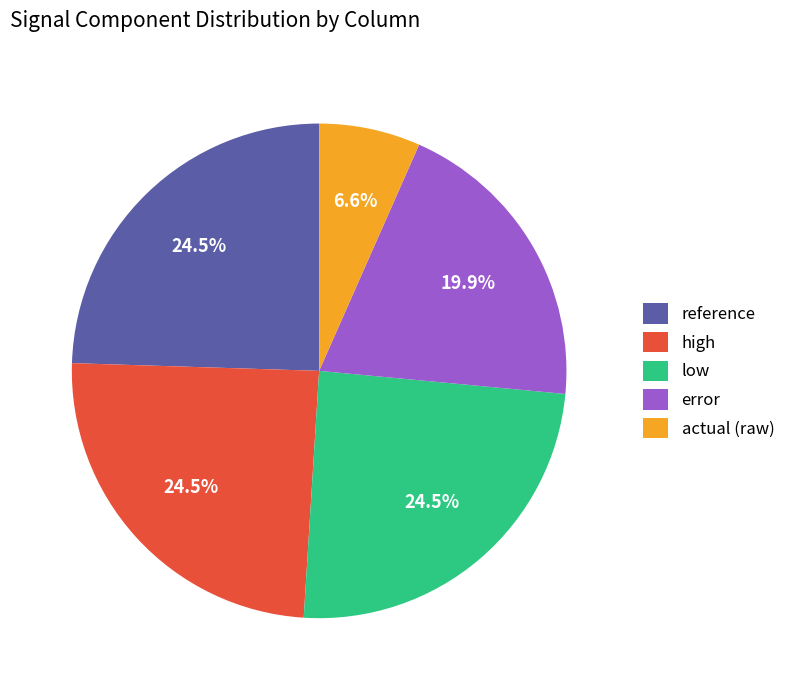

What is the smallest slice in the pie chart?

actual (raw)